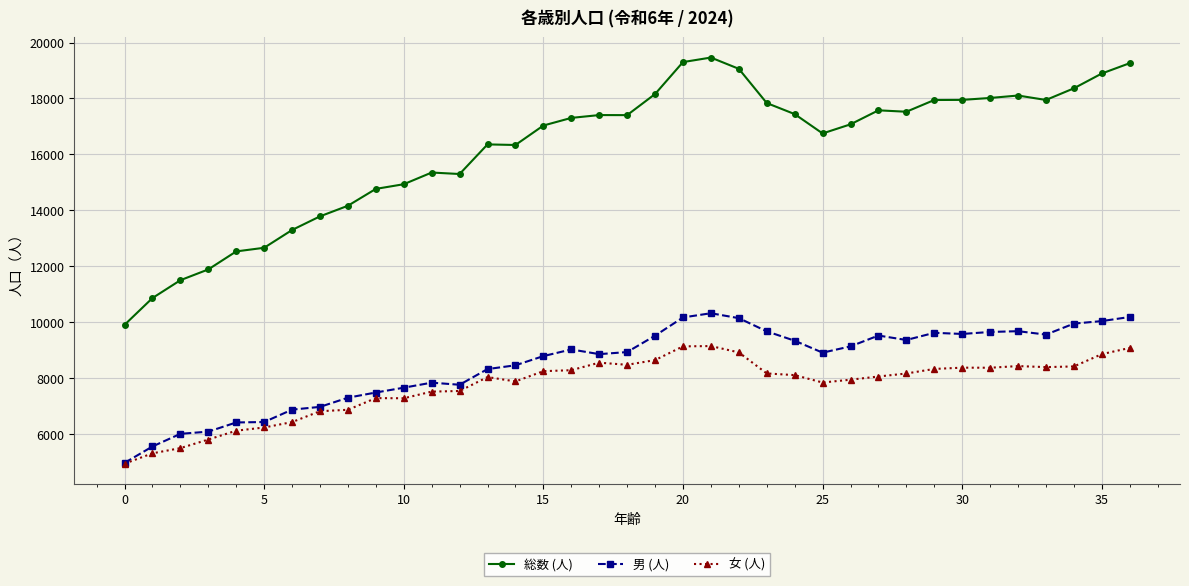

True or false: 男 (人) and 総数 (人) intersect in this chart.

False